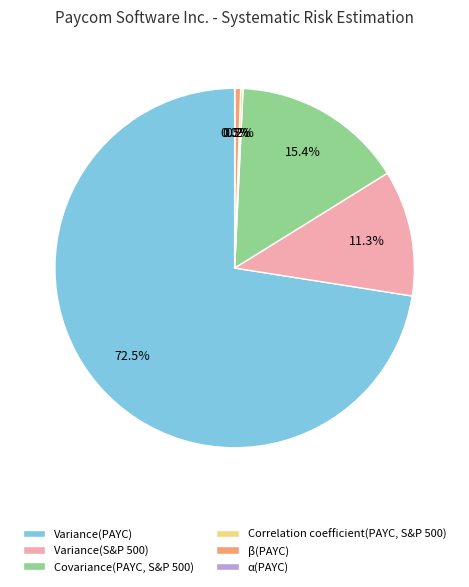

Which slice is the largest?

Variance(PAYC)